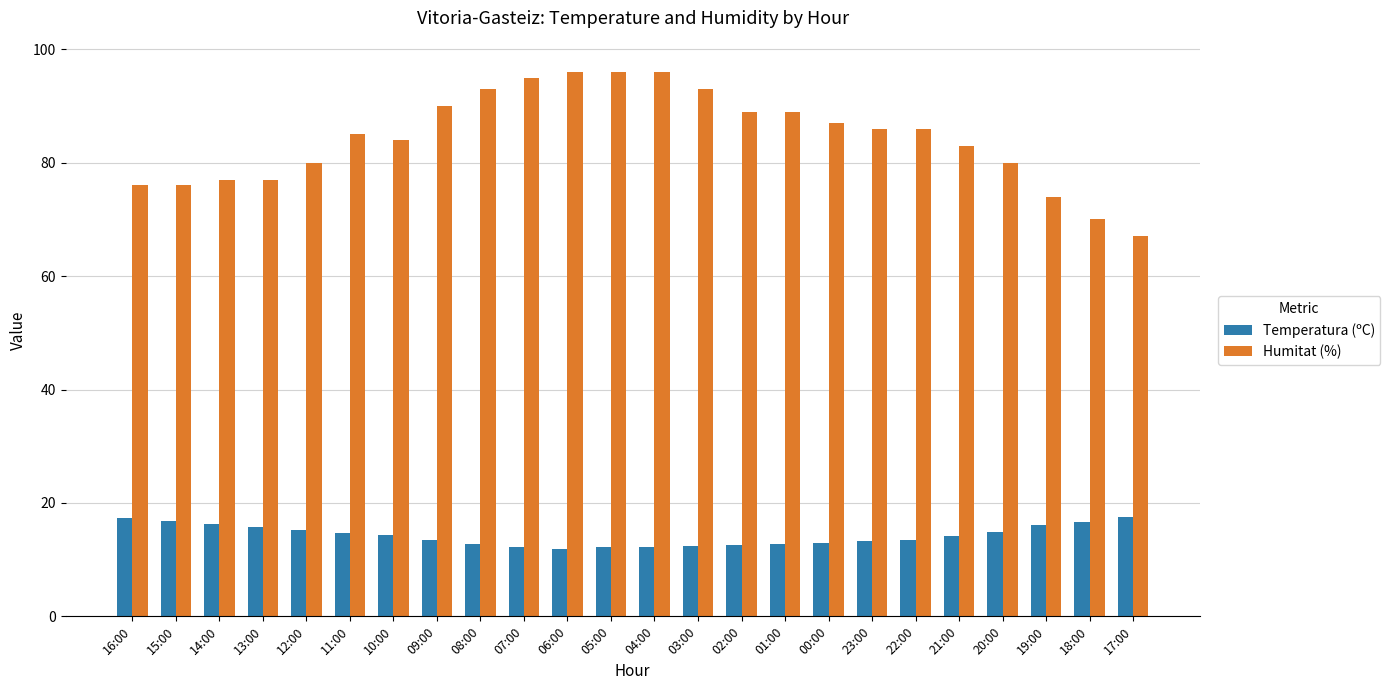

How many values in the Humitat (%) series are below 86?

12